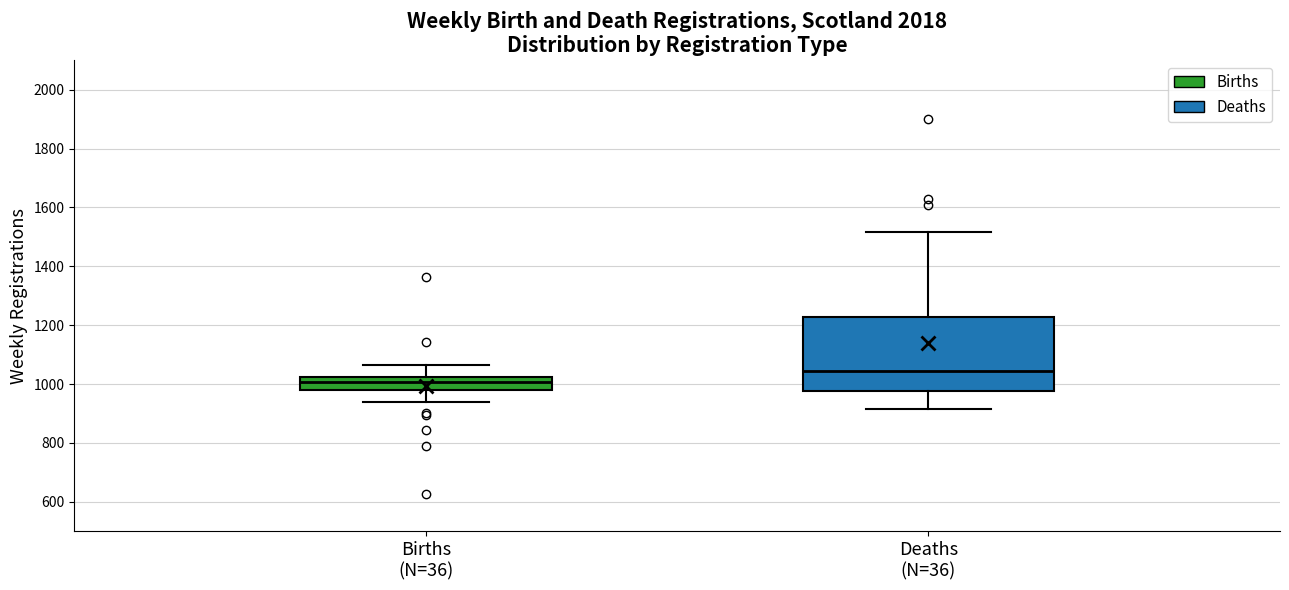

Where is the upper edge of the box for Births (N=36) on the y-axis? The values are not printed on the chart, so give them approximately, as read against the axis.

1020